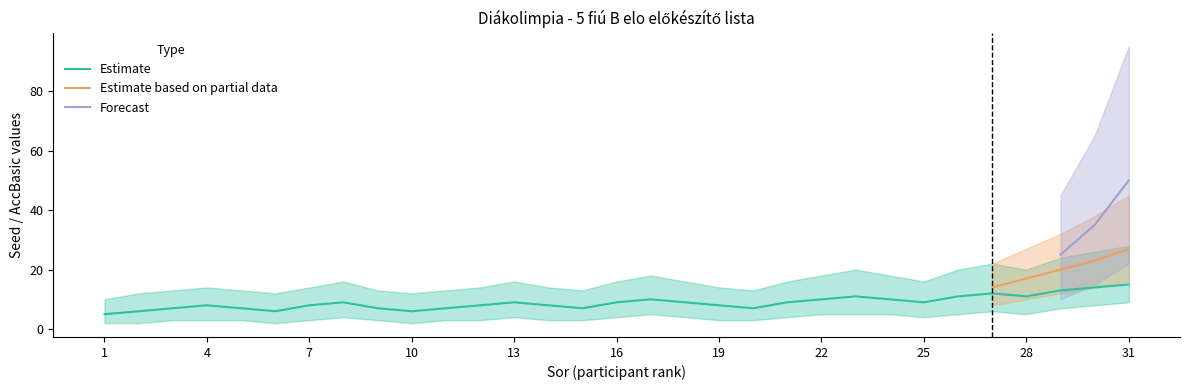

Does the chart display data point markers on the line(s)?

No